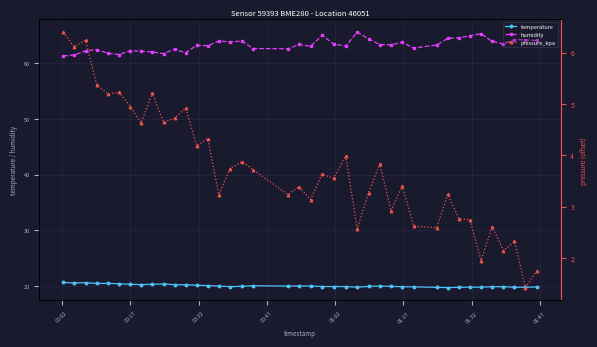

What is the highest value of the humidity series?

65.5